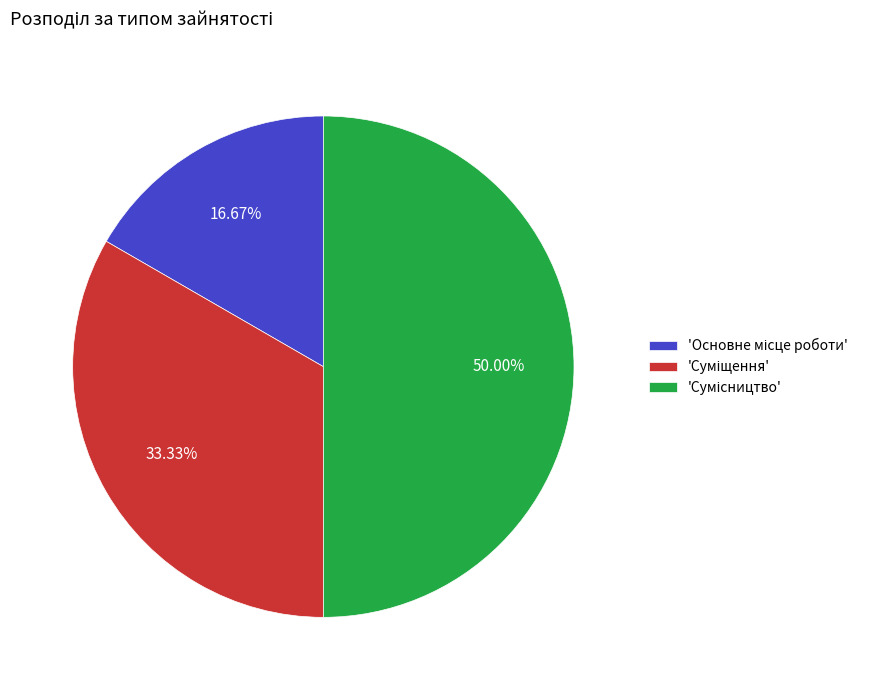

To the nearest percent, what is the average slice percentage?

33%